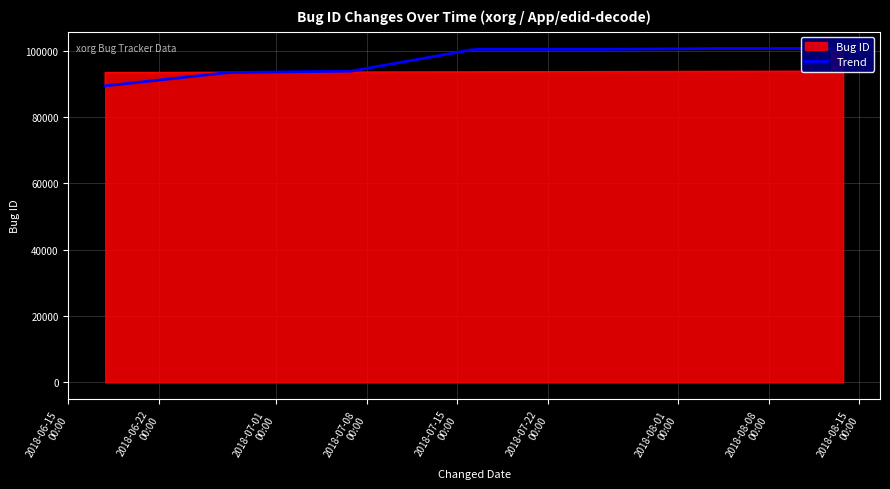

What position from the left is 2018-08-12 20:45:07?

5